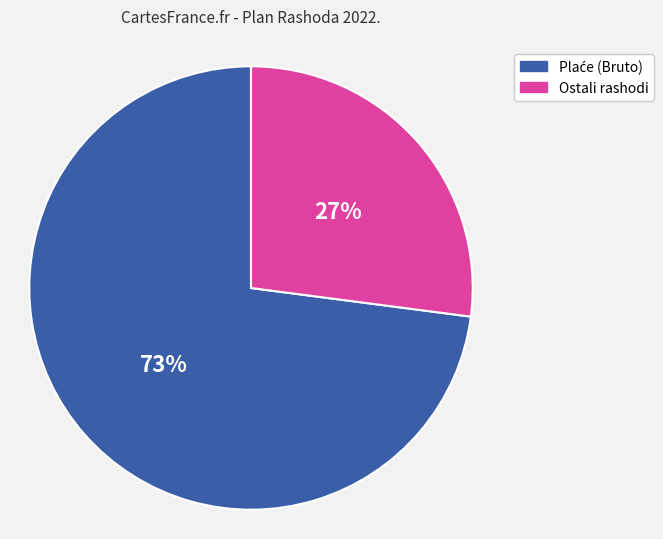

Is there a majority slice in this chart?

Yes